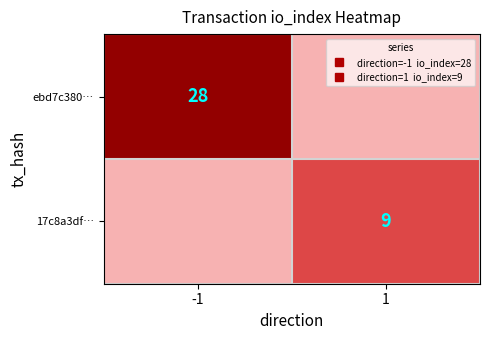

Count the 17c8a3df… values in the range 0 to 9.

2